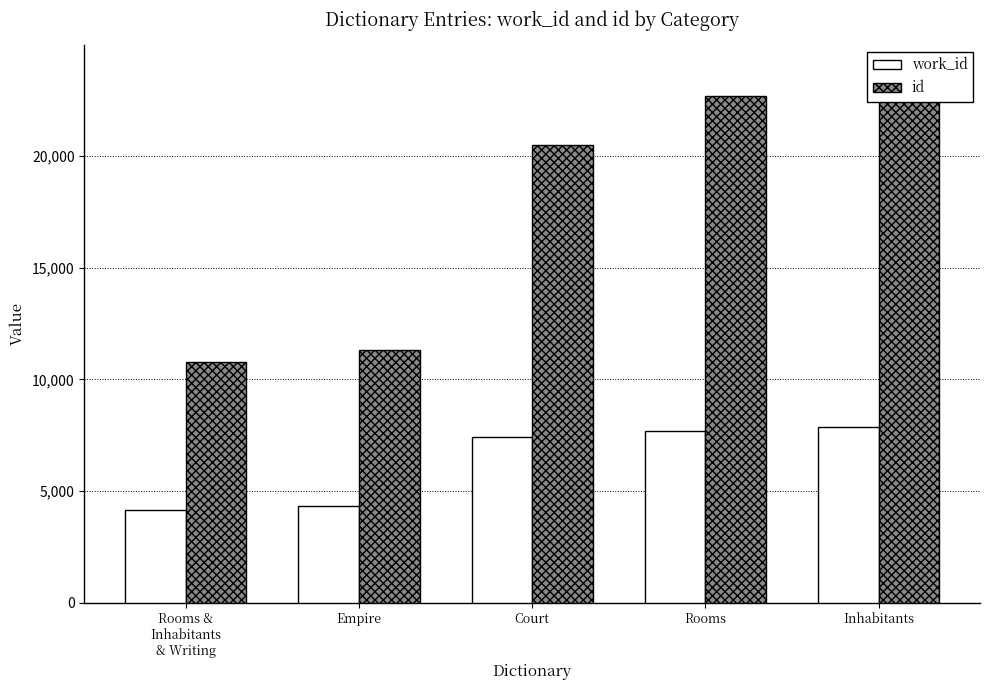

What is the average value of the id series?

17808